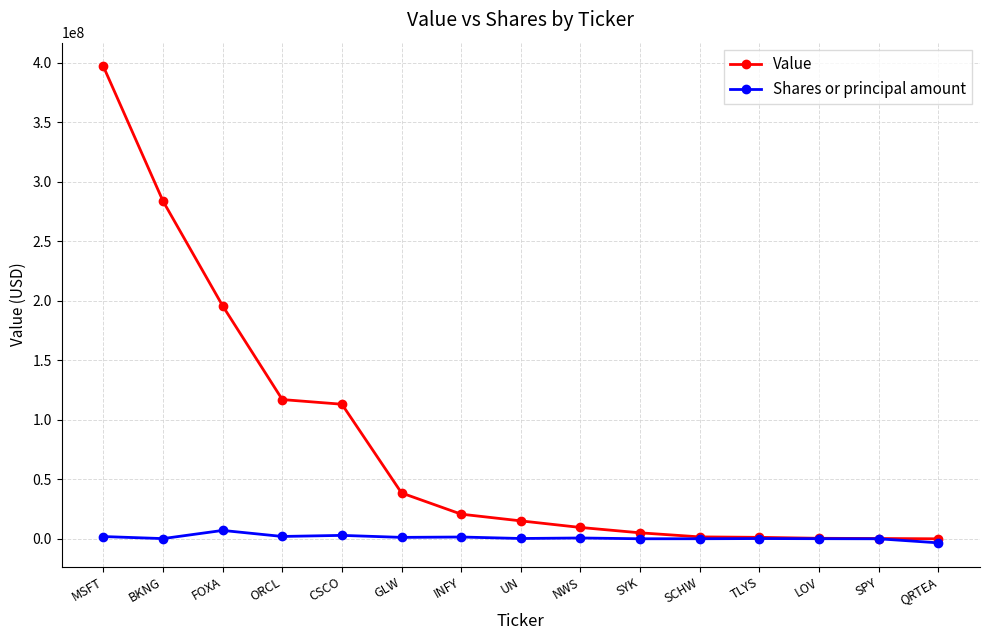

What is the sum of all Shares or principal amount values?

14487140